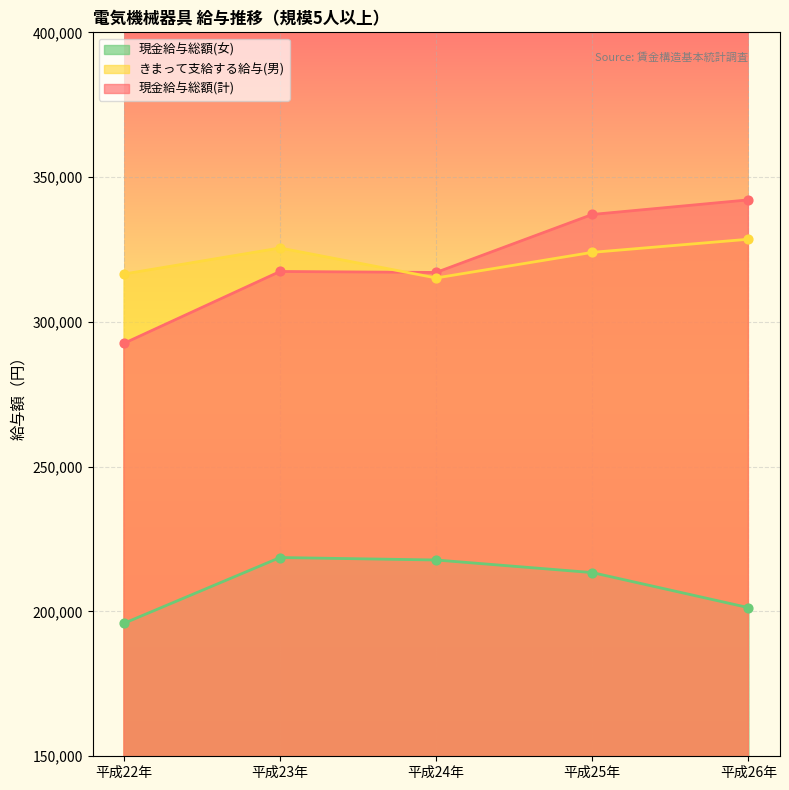

Which series reaches the minimum Y coordinate?

現金給与総額(女)